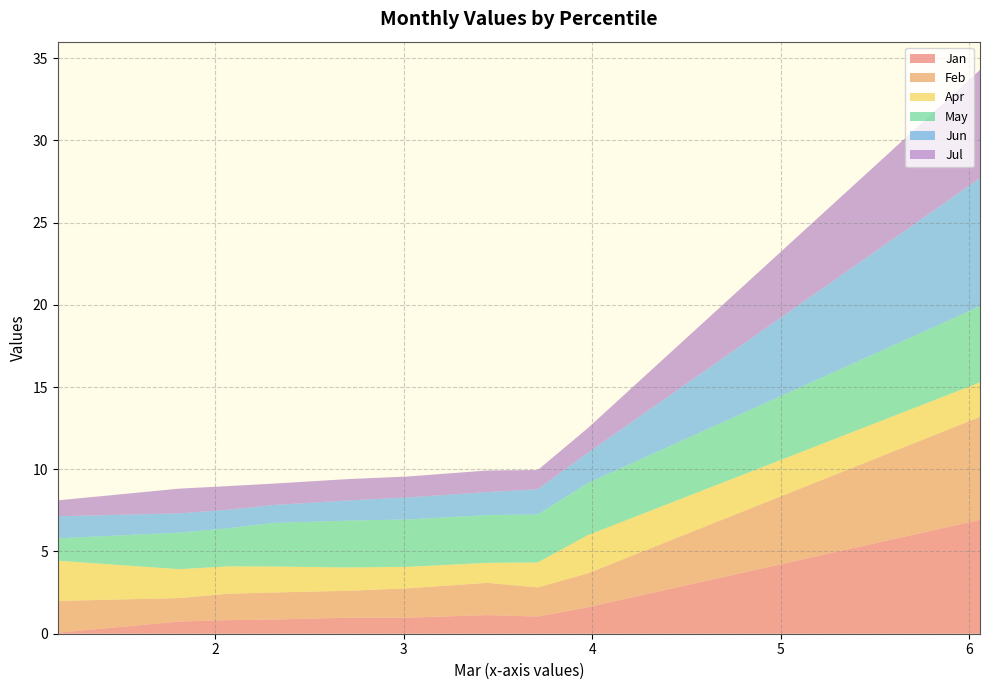

What is the highest value of the Jan series?

6.9